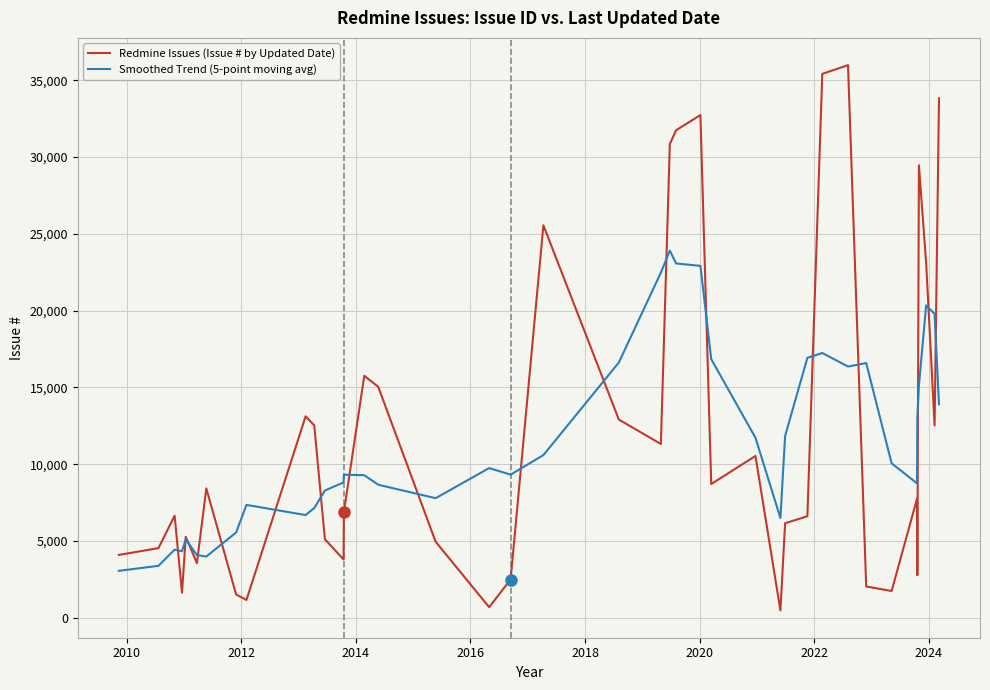

What is the minimum value shown in the chart?

473.0